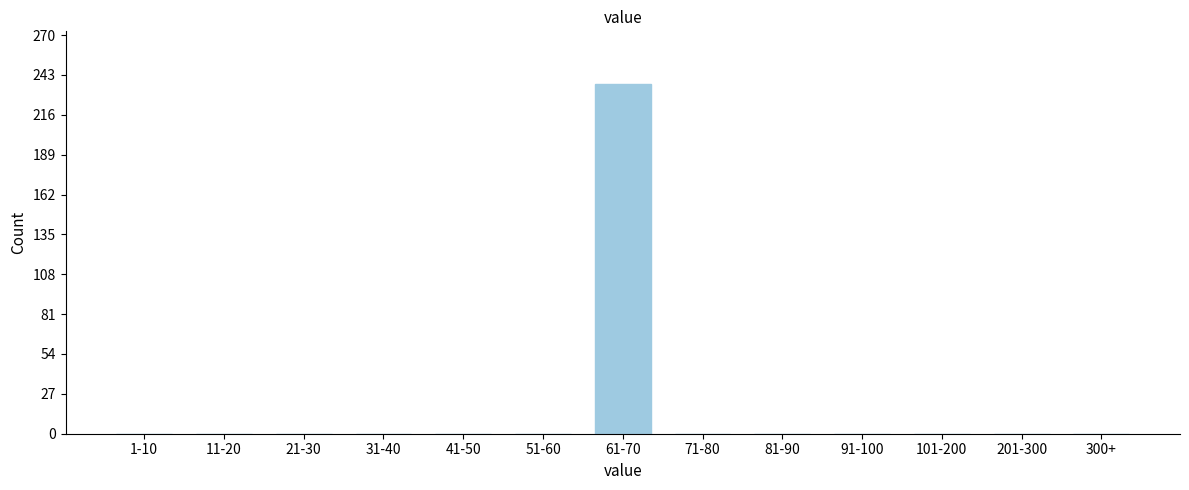

Reading right to left, extract all data points from this chart.

300+=0	201-300=0	101-200=0	91-100=0	81-90=0	71-80=0	61-70=237	51-60=0	41-50=0	31-40=0	21-30=0	11-20=0	1-10=0